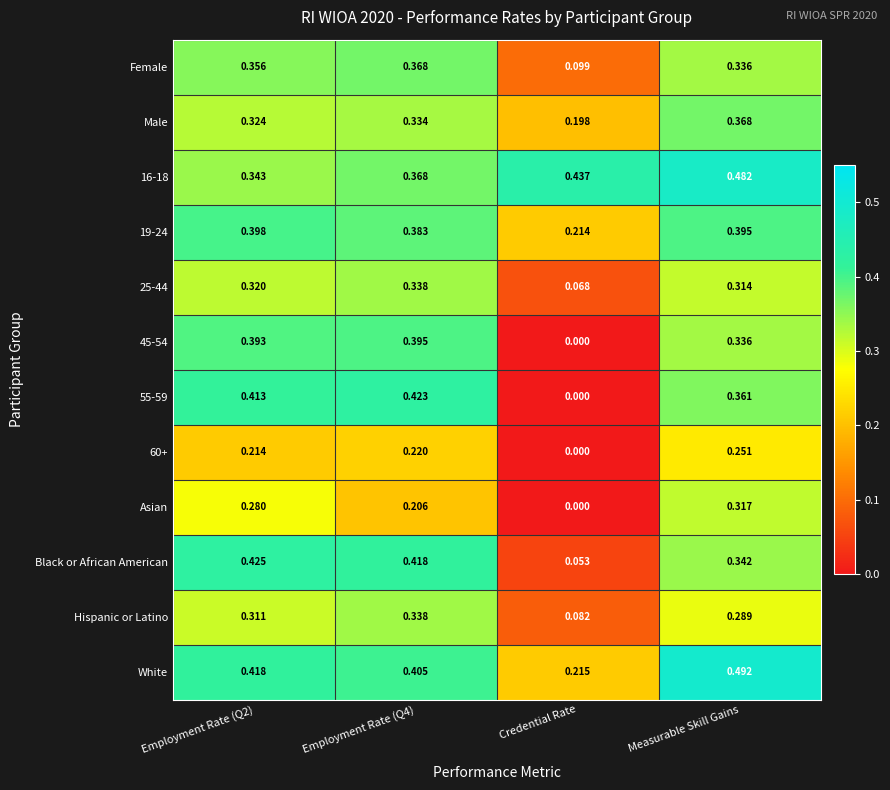

At which category is the sum across all series the highest?

Measurable Skill Gains